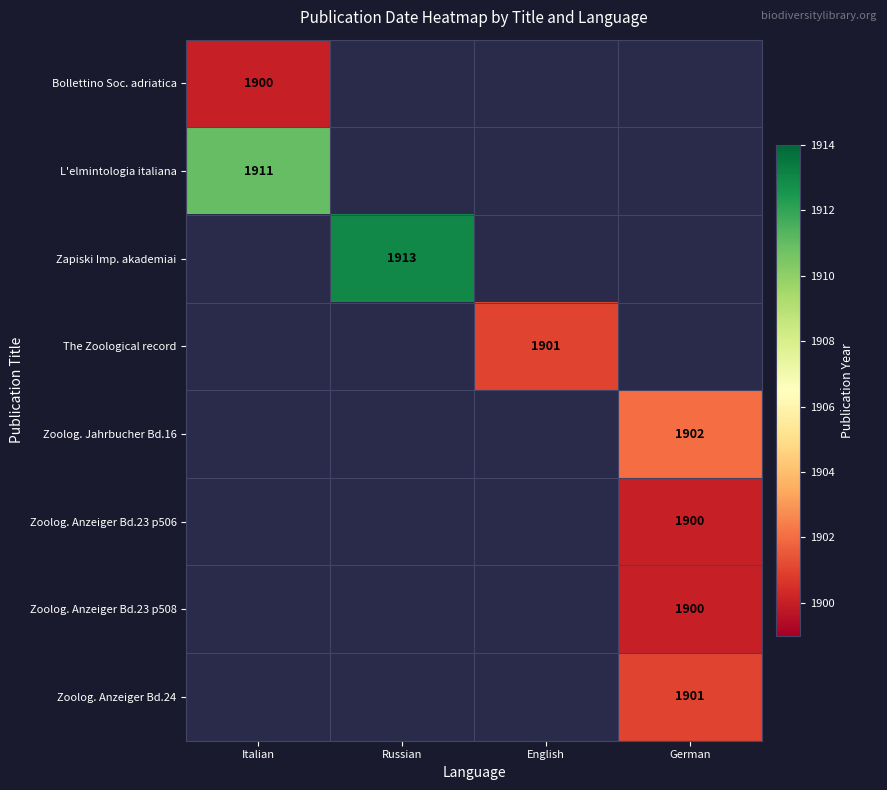

How many categories are shown in the chart?

4